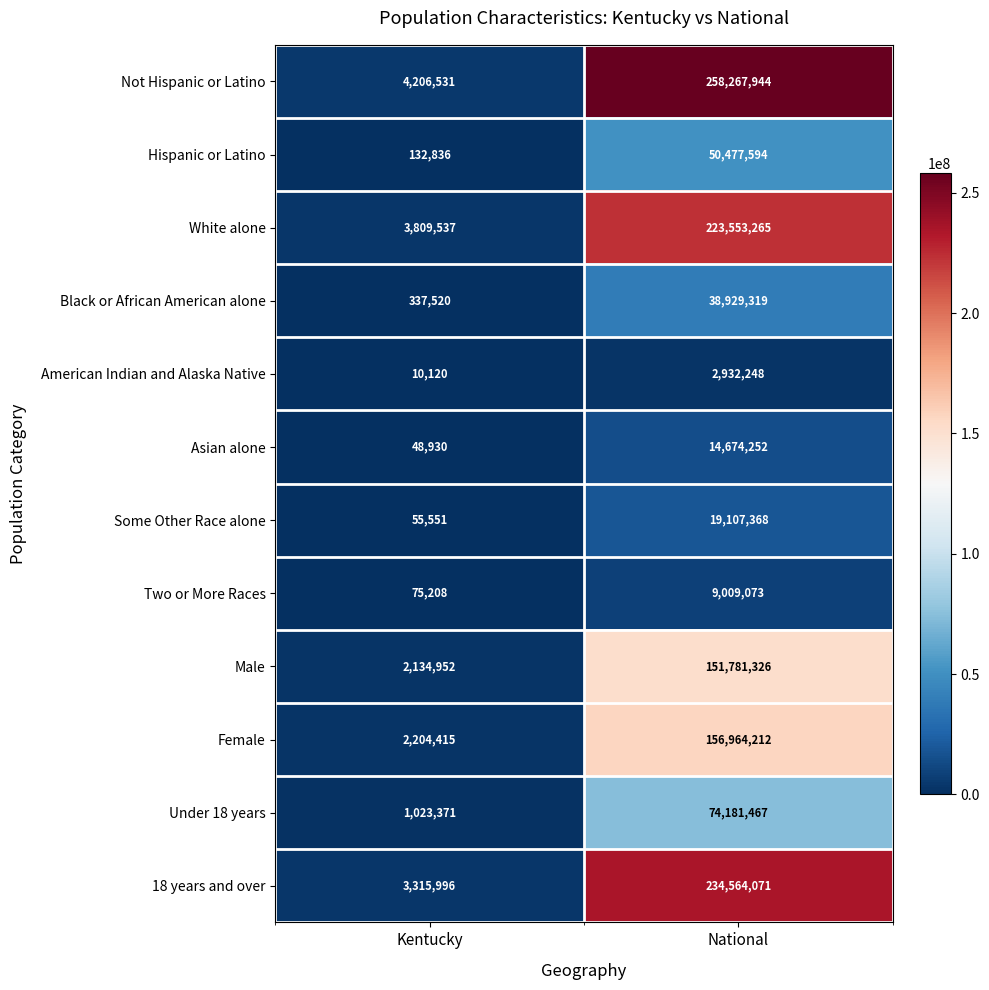

What is the average value of the White alone series?

113681401